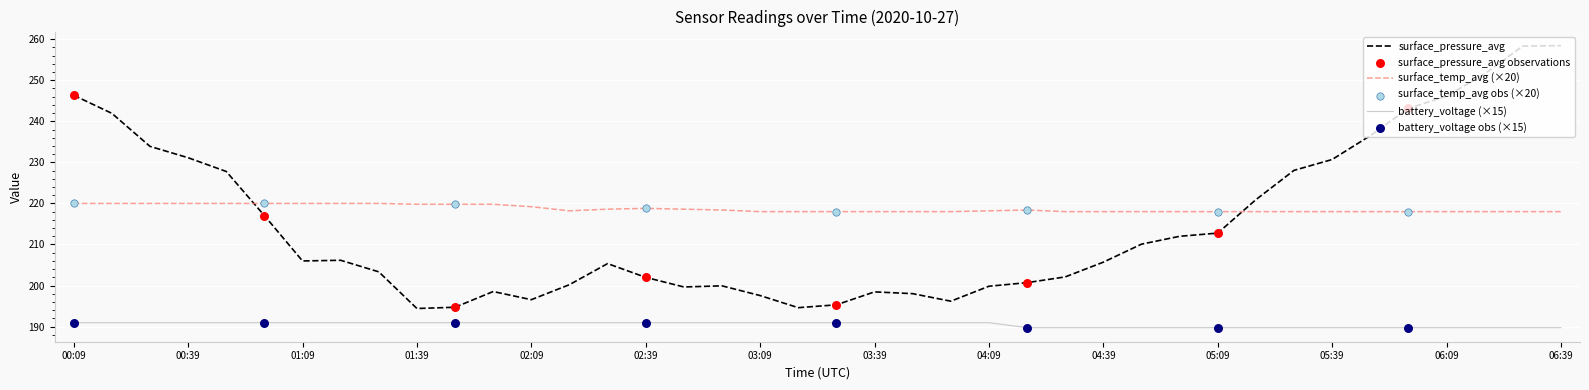

Which series has the largest total across all categories?

surface_temp_avg (×20)